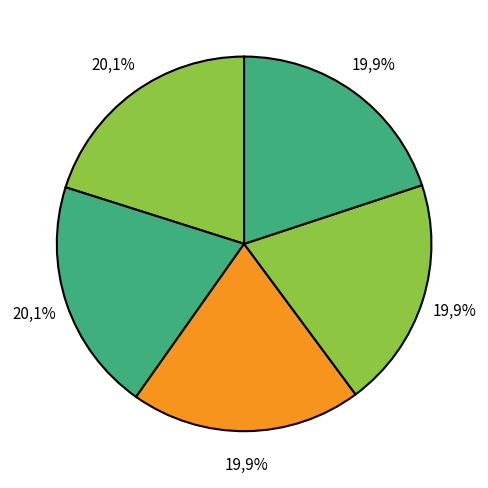

Do Anne Frank and Thomas Edison together represent more than half of the pie?

No